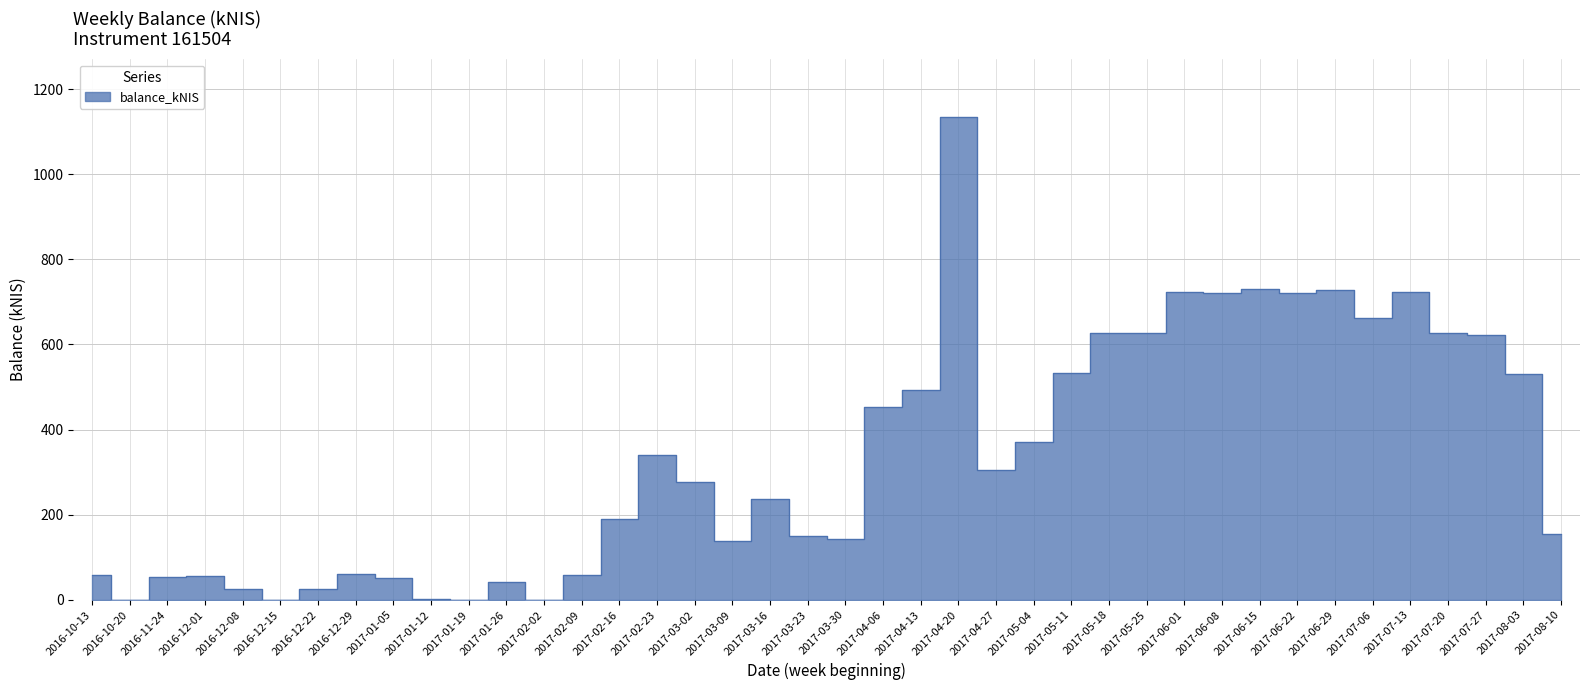

List the labels in order of value, largest first.

2017-04-20, 2017-06-15, 2017-06-29, 2017-06-01, 2017-07-13, 2017-06-08, 2017-06-22, 2017-07-06, 2017-05-25, 2017-07-20, 2017-05-18, 2017-07-27, 2017-05-11, 2017-08-03, 2017-04-13, 2017-04-06, 2017-05-04, 2017-02-23, 2017-04-27, 2017-03-02, 2017-03-16, 2017-02-16, 2017-08-10, 2017-03-23, 2017-03-30, 2017-03-09, 2016-12-29, 2017-02-09, 2016-10-13, 2016-12-01, 2016-11-24, 2017-01-05, 2017-01-26, 2016-12-22, 2016-12-08, 2017-01-12, 2016-10-20, 2016-12-15, 2017-01-19, 2017-02-02